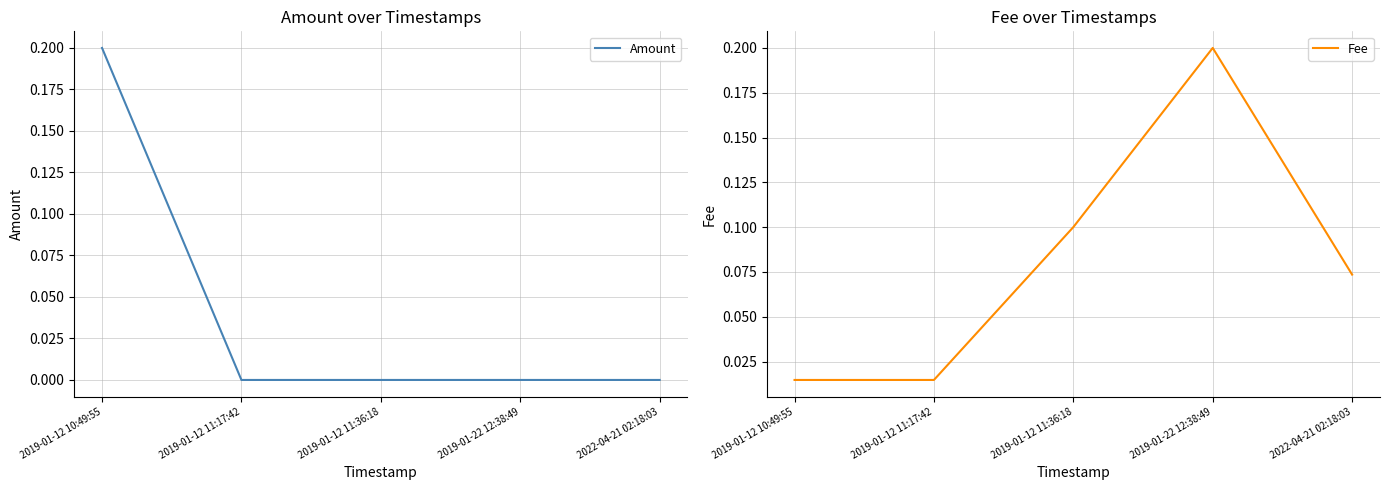

What is the maximum value for Amount?

0.2